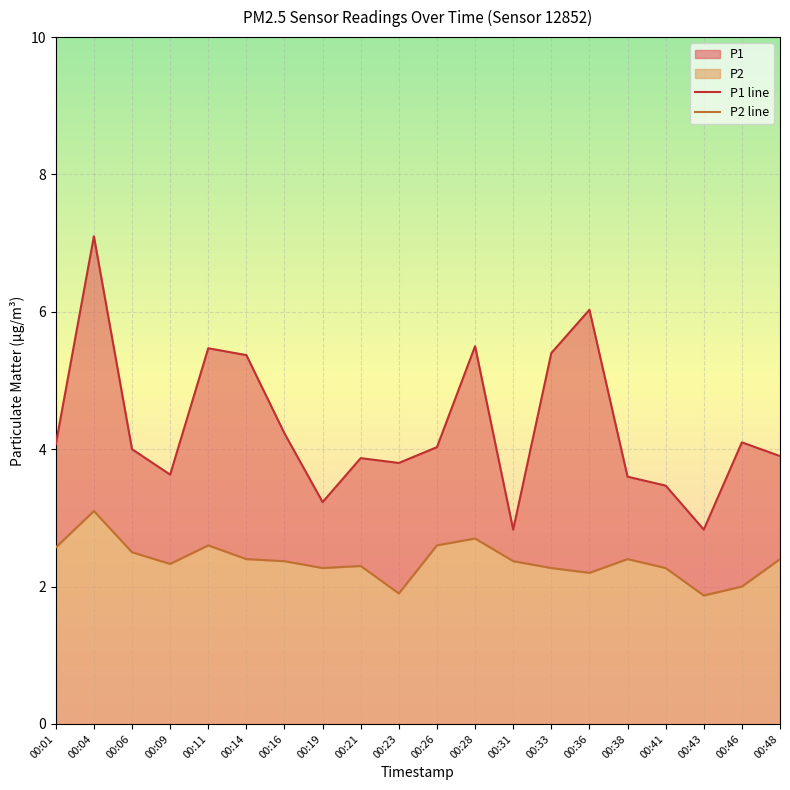

What is the maximum value for P2 line?

3.1